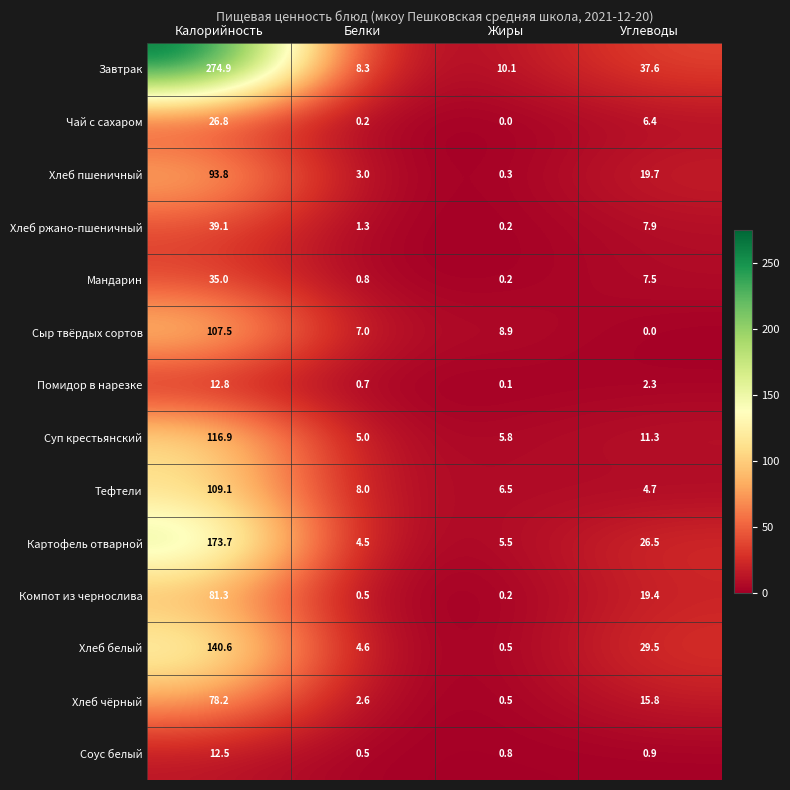

What is the difference between the highest and lowest values at Углеводы?

37.6